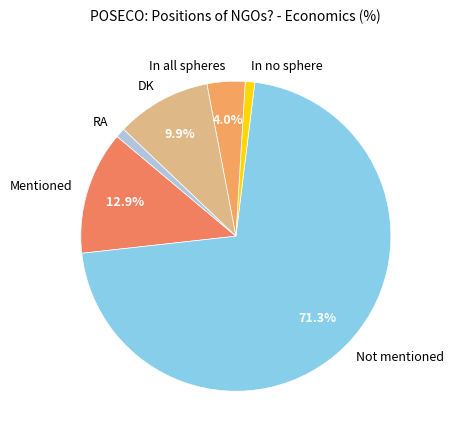

Between In no sphere and DK, which is larger?

DK